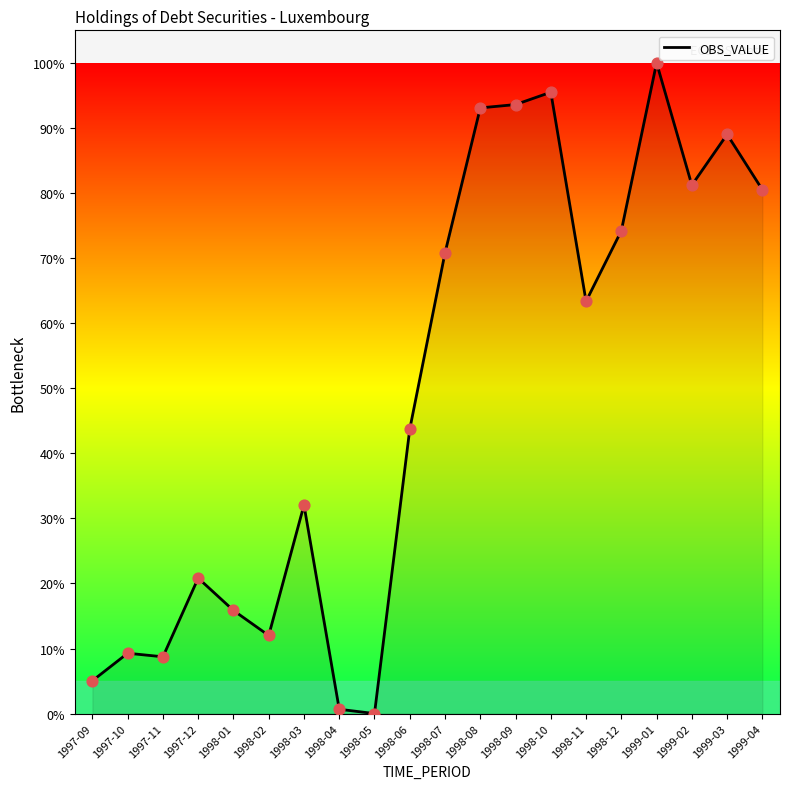

Between 1998-11 and 1998-07, which is larger?

1998-07